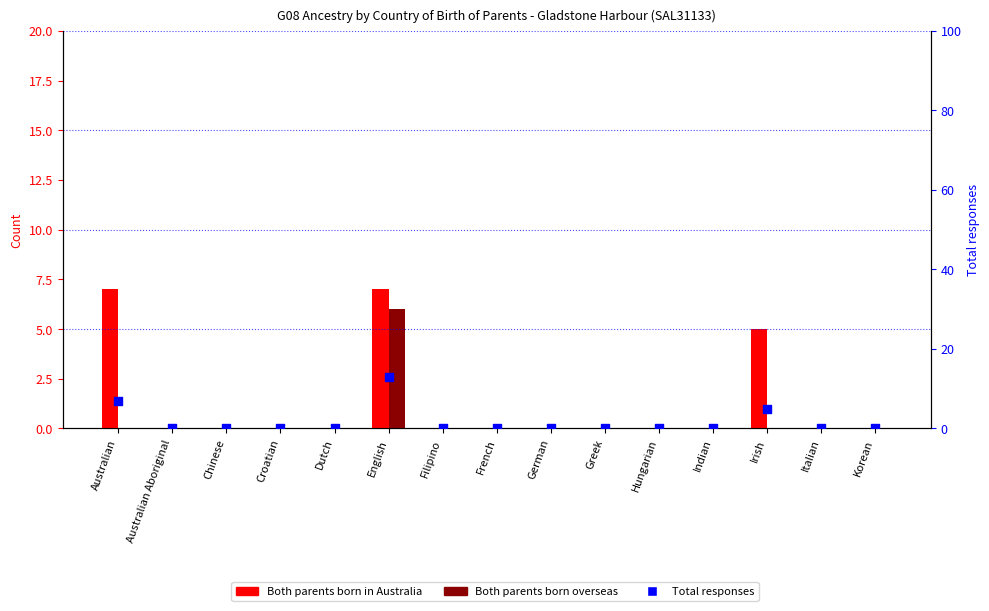

Which series has the largest total across all categories?

Total responses